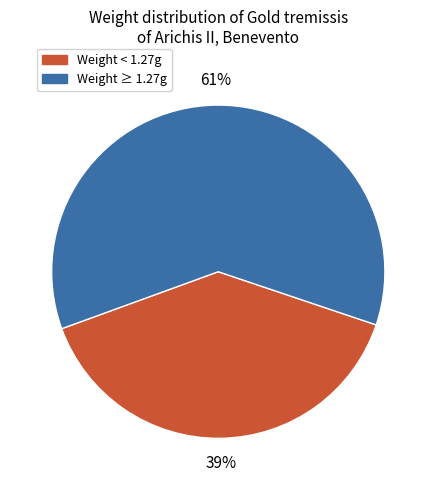

To the nearest percent, what is the average slice percentage?

50%